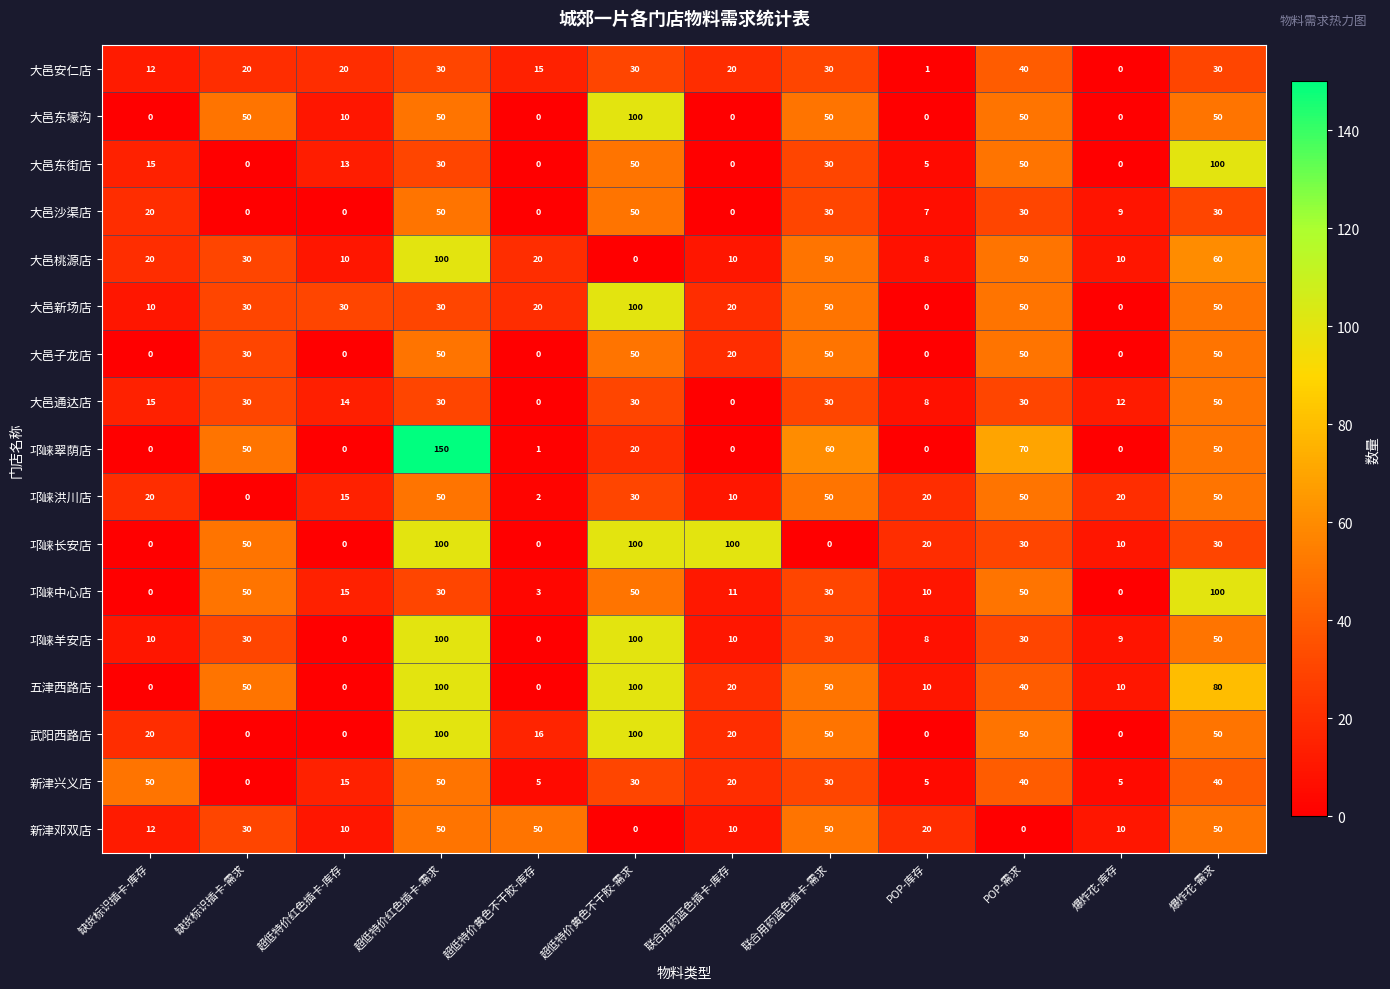

True or false: 邛崃中心店 has a value of 46 at 爆炸花-库存.

False